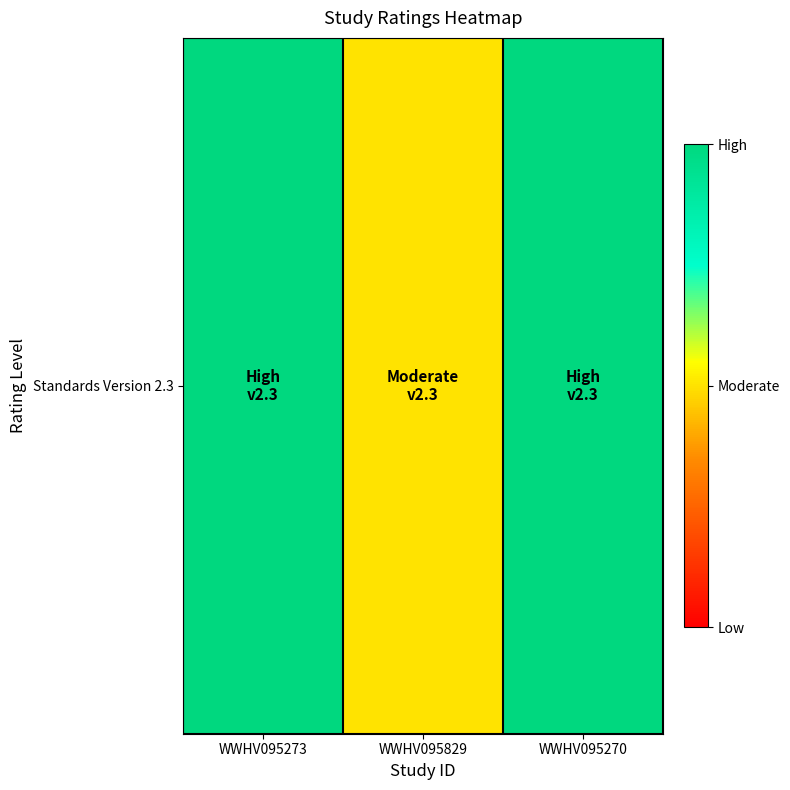

What is the difference between the values at WWHV095273 and WWHV095829?

1